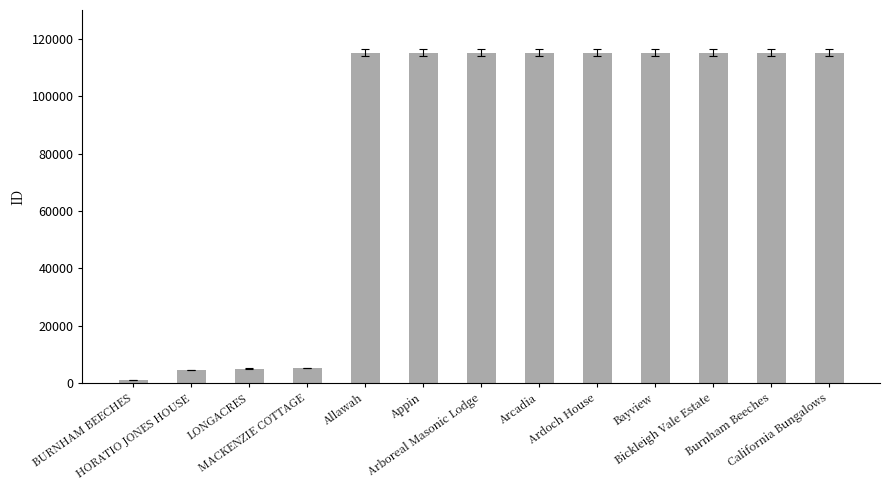

Are the bars horizontal?

No